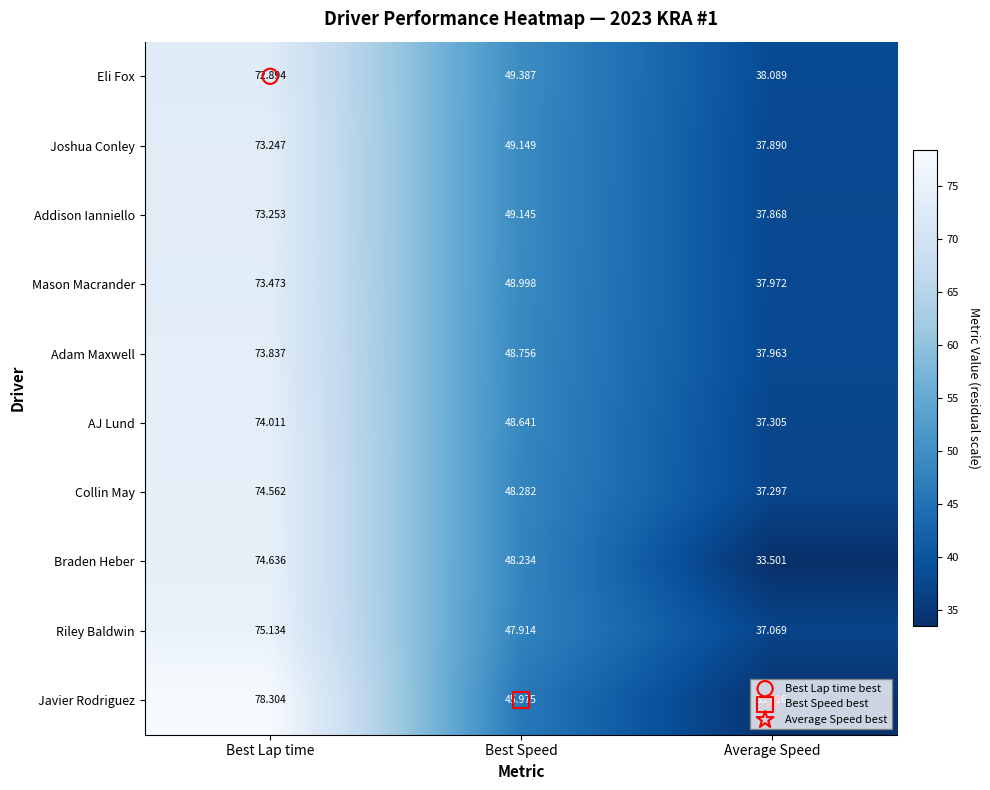

At which label is AJ Lund closest to 55?

Best Speed